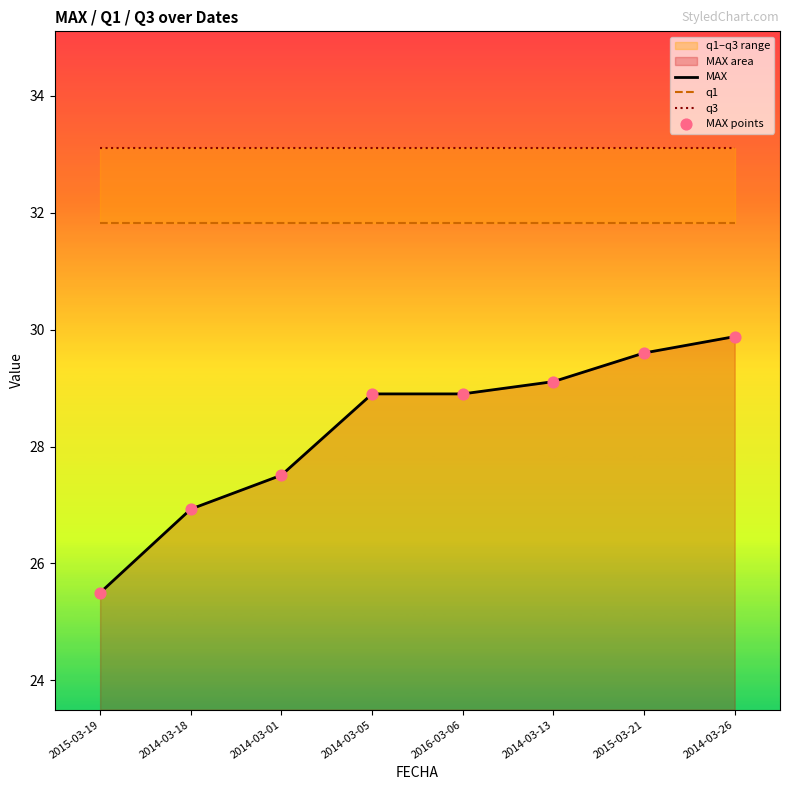

Which series has the largest total across all categories?

q3